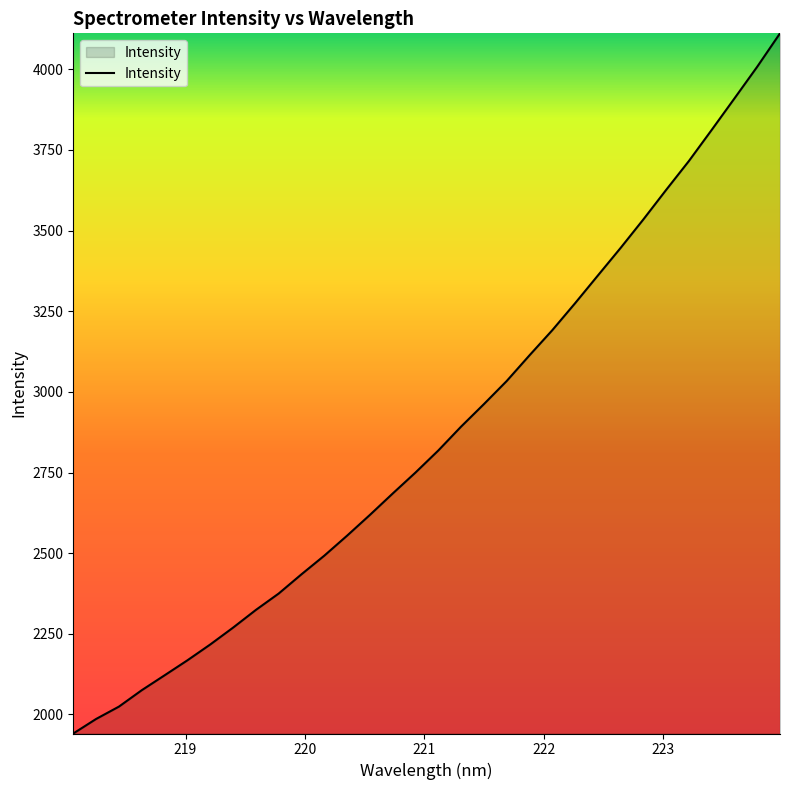

What is the difference between the maximum and minimum values?

2170.1